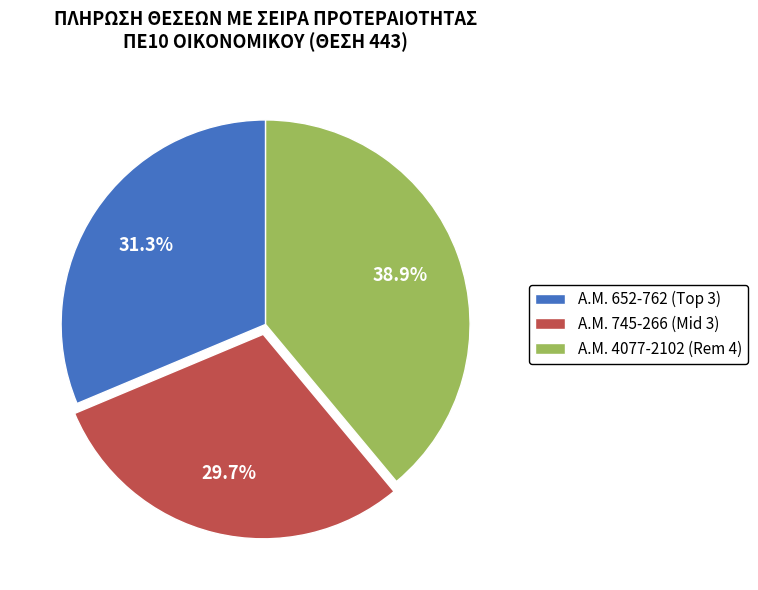

What percentage is NOT represented by Α.Μ. 4077-2102 (Rem 4)?

61.1%